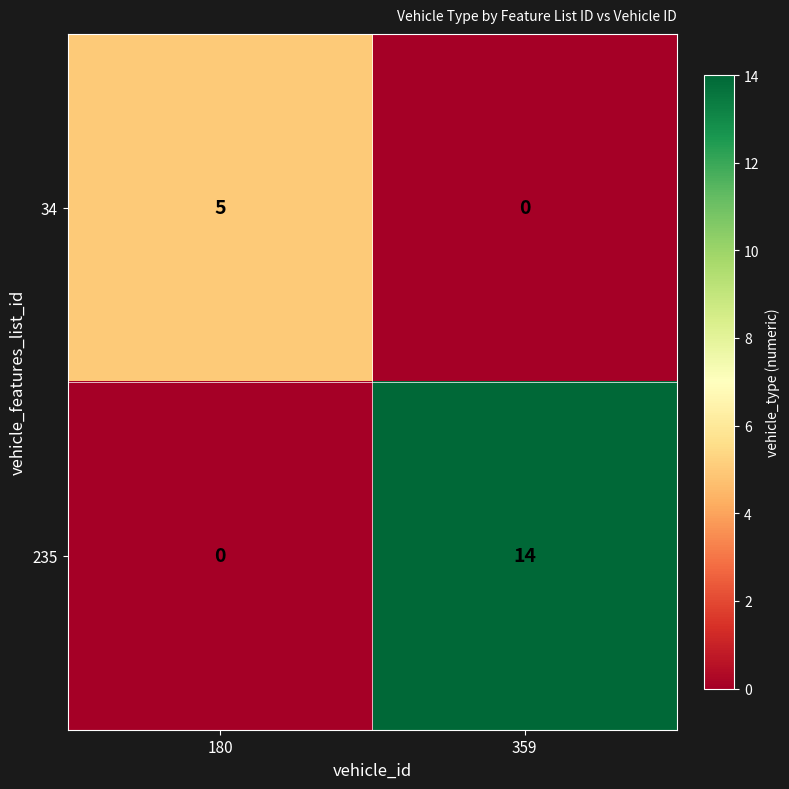

Which series has the largest range (max minus min)?

235